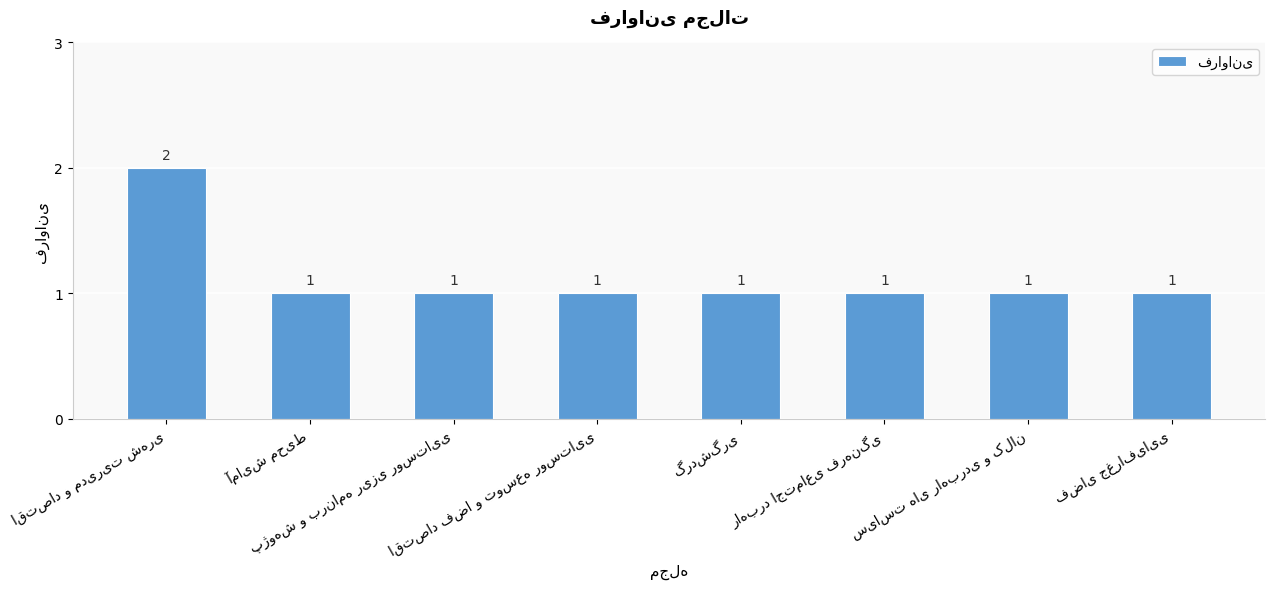

What is the greatest value displayed?

2